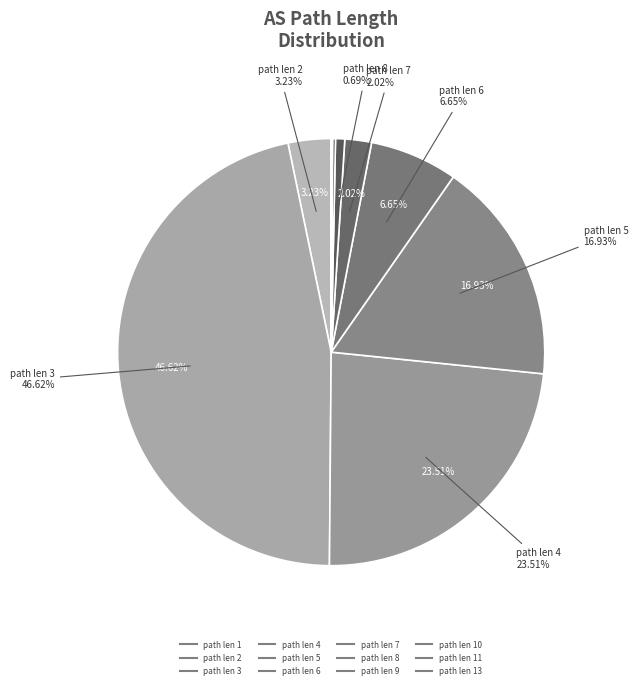

How many slices are in this pie chart?

12